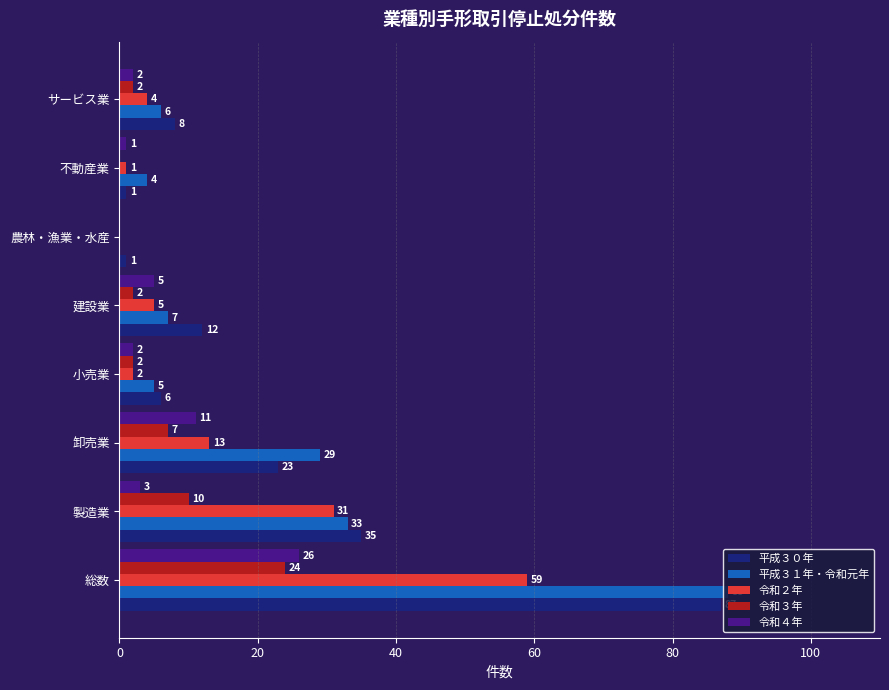

What is the sum of all 令和２年 values?

115